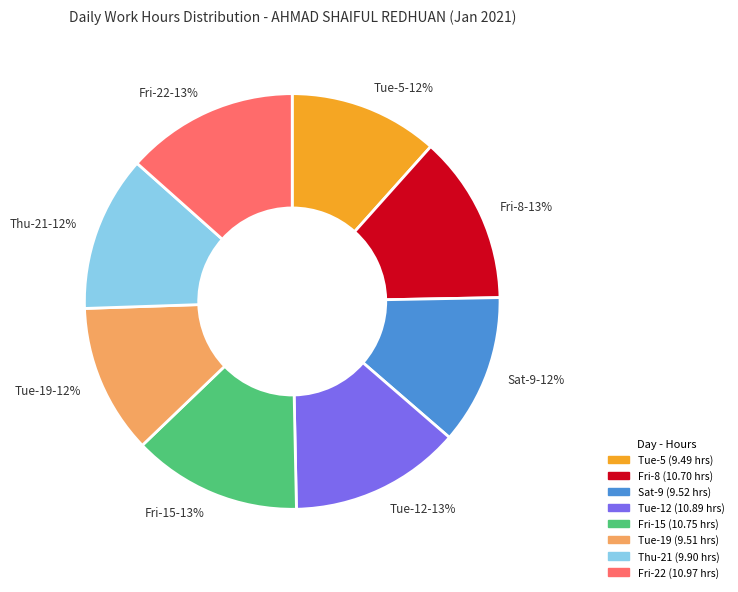

To the nearest percent, what is the average slice percentage?

12%